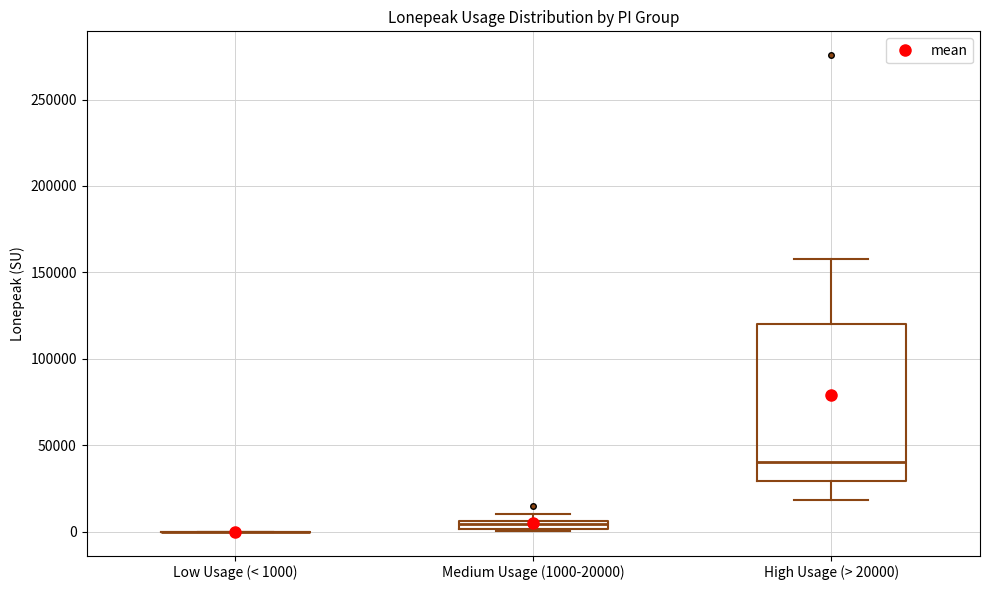

Where does the median line of the box for High Usage (> 20000) sit on the y-axis? The values are not printed on the chart, so give them approximately, as read against the axis.

40000